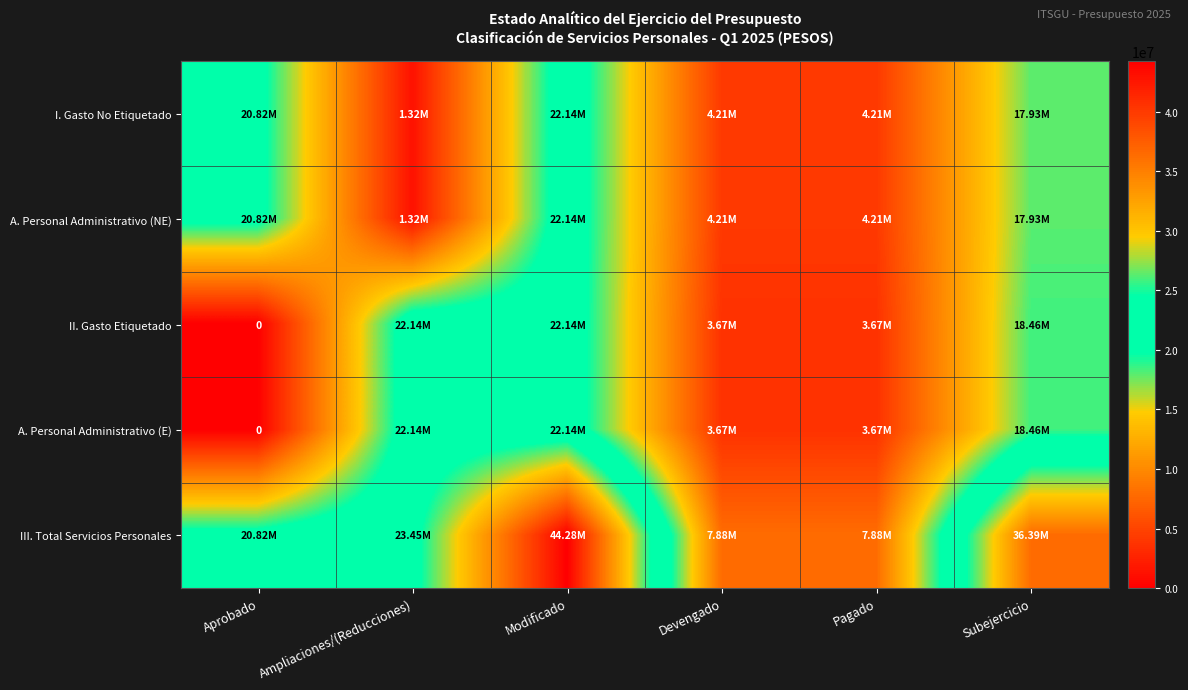

Between Devengado and Modificado, which is larger?

Modificado